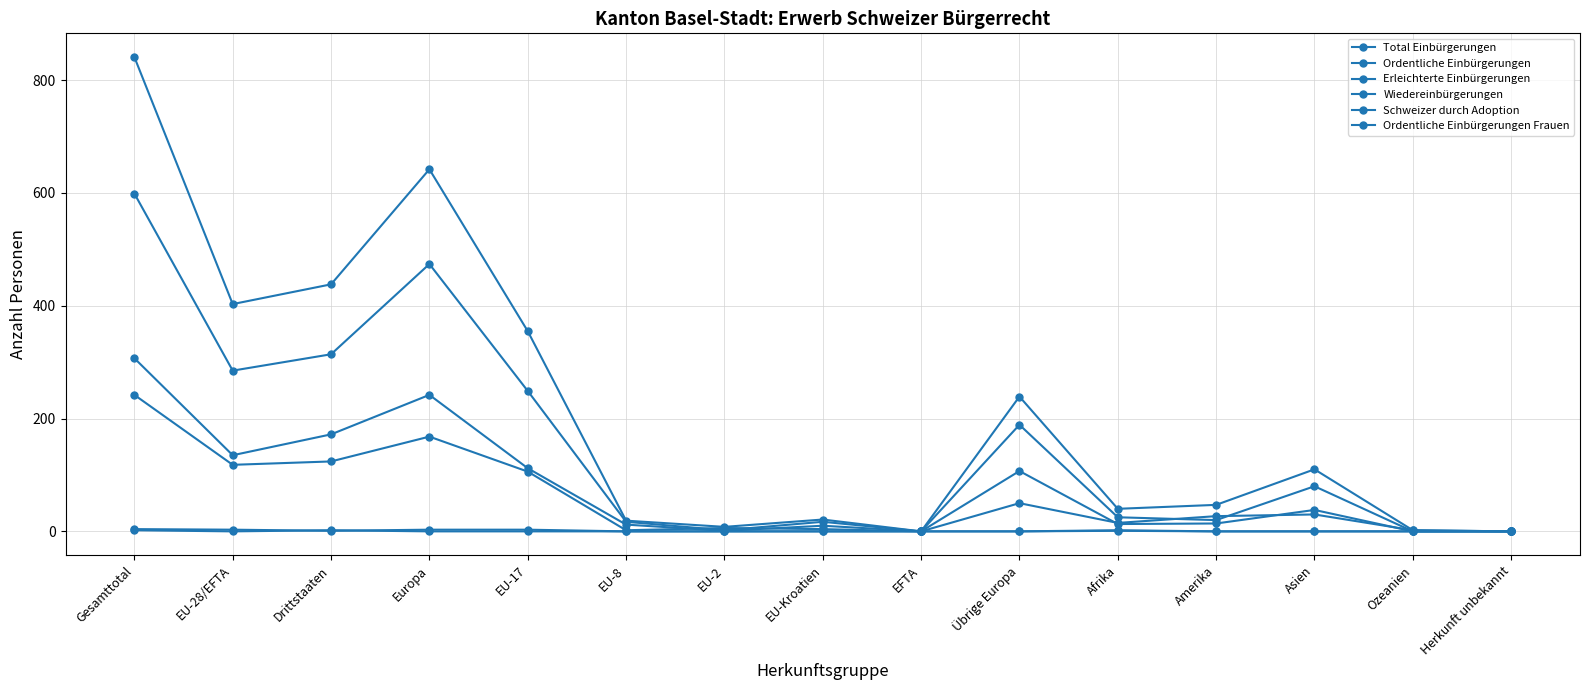

Which label corresponds to the largest value in the chart?

Gesamttotal